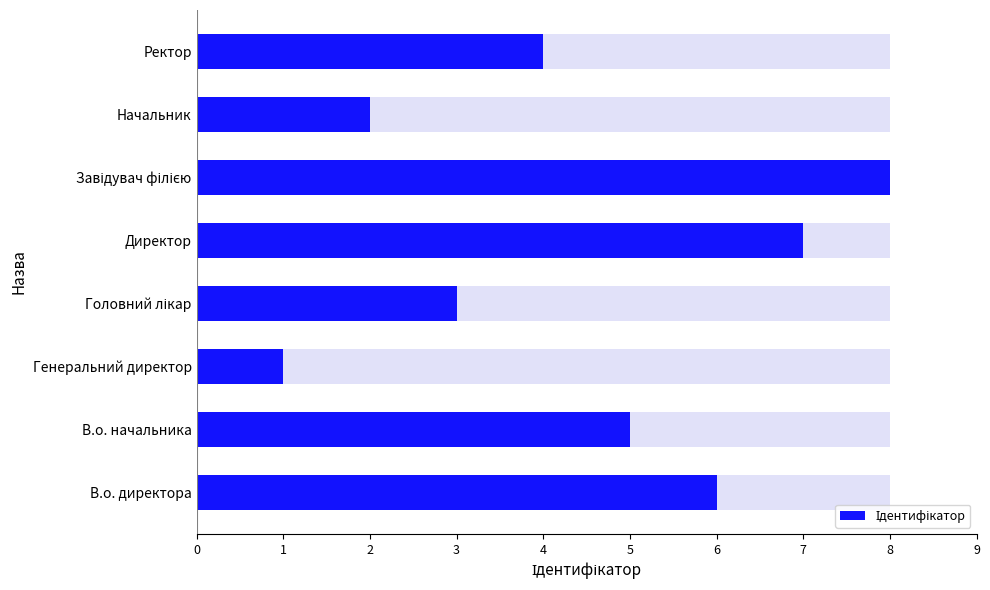

How many data points are above 5?

3